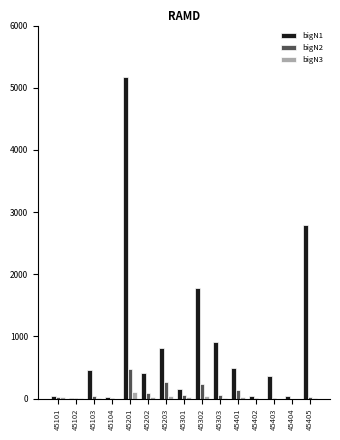

What is the greatest value displayed?

5169